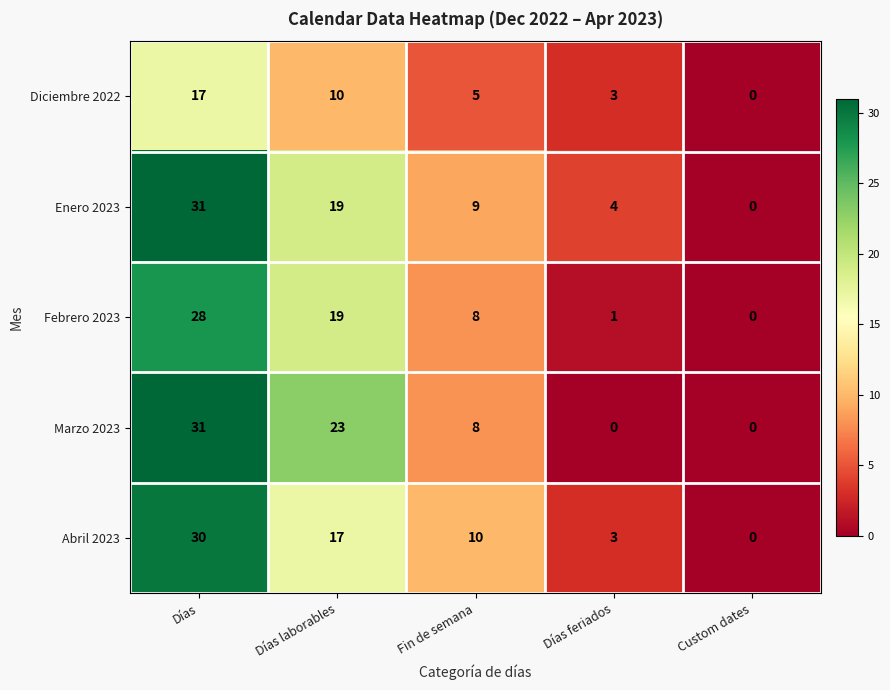

What is the sum of the Febrero 2023 values at Días and Fin de semana?

36